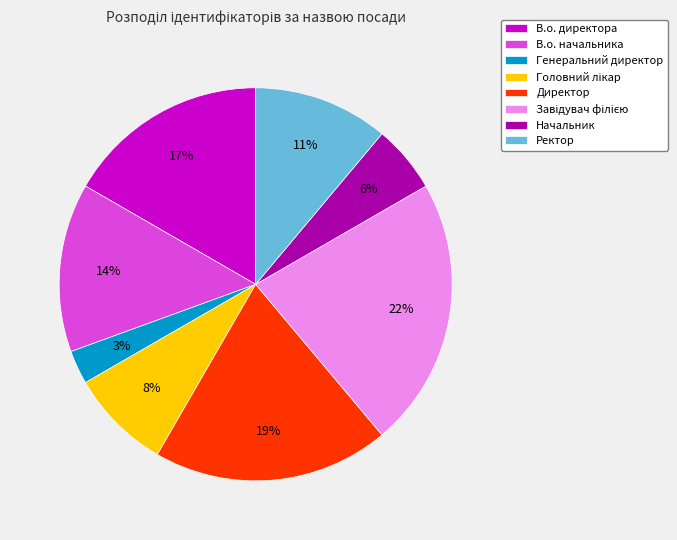

Do Директор and В.о. начальника together represent more than half of the pie?

No